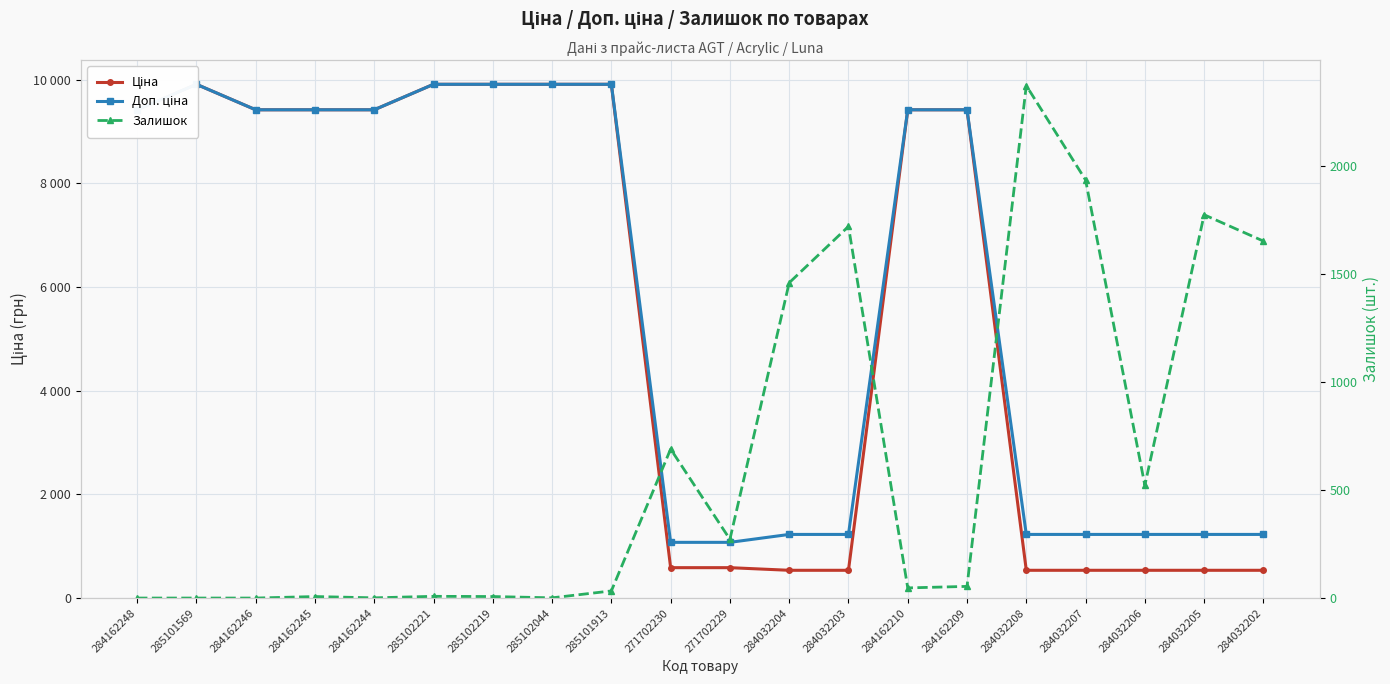

At how many categories does at least one series exceed 564?

20